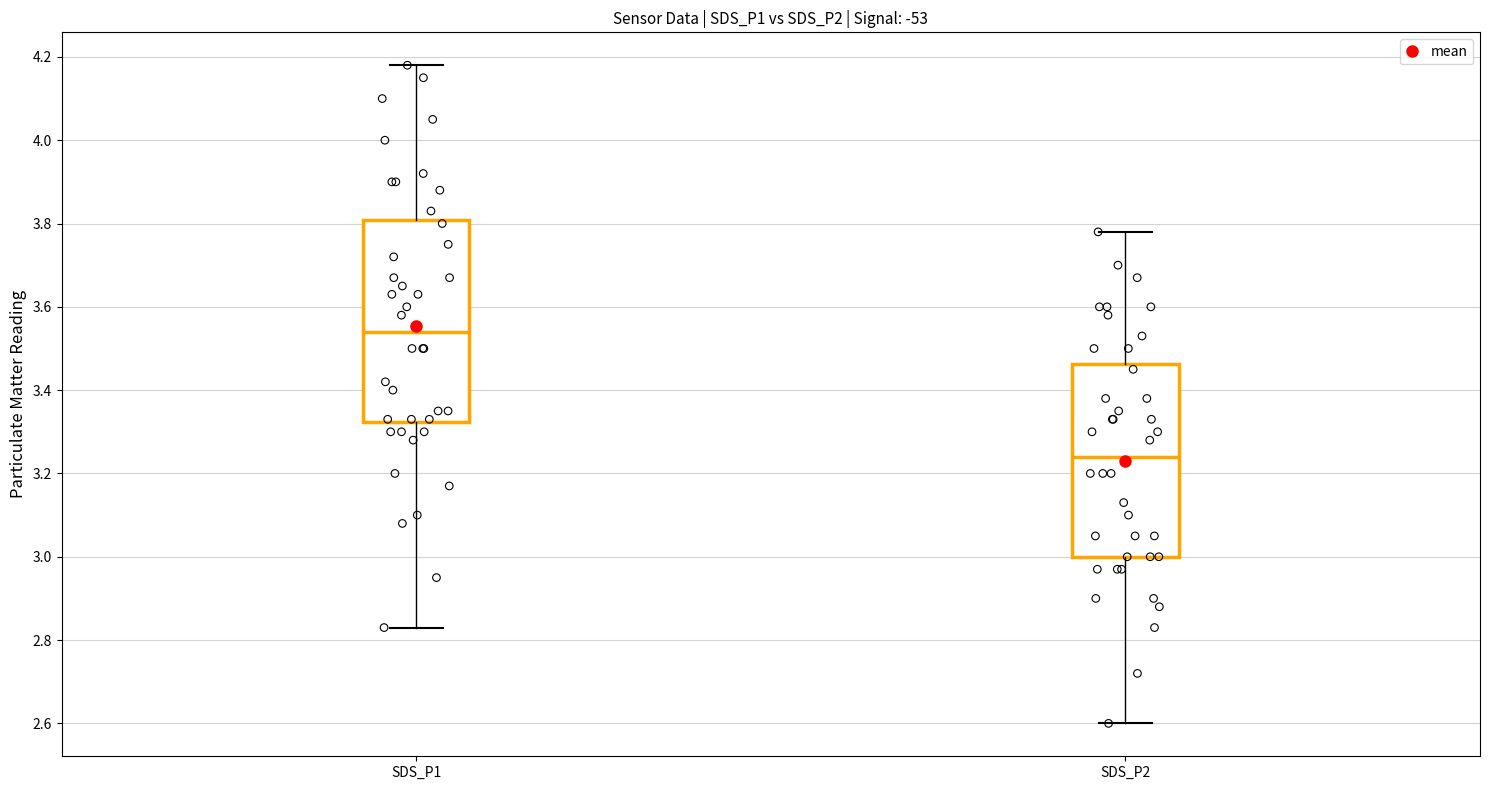

Comparing the boxes themselves (not the whiskers), which one is the tallest?

SDS_P1